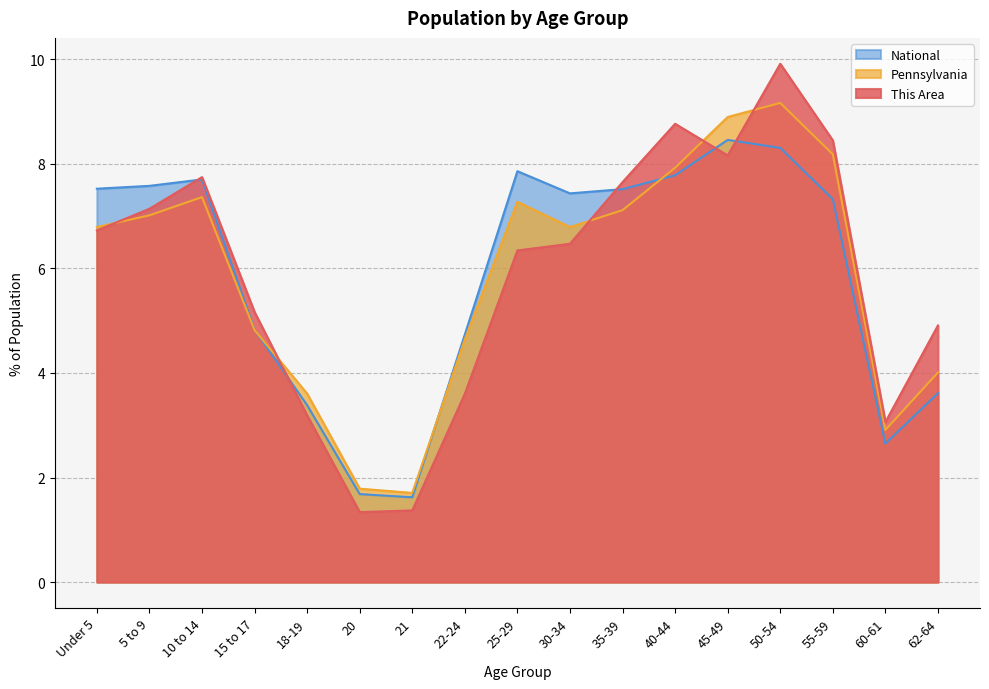

Which label corresponds to the smallest value in the chart?

20